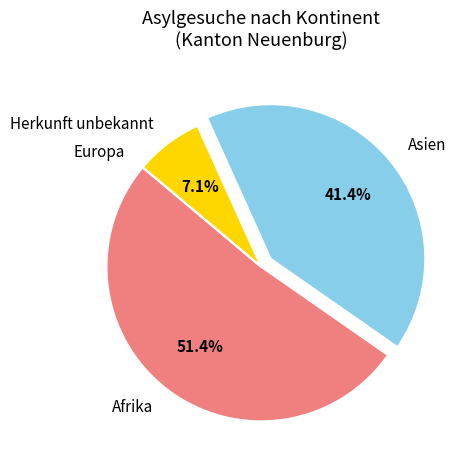

Does any single category account for the majority?

Yes